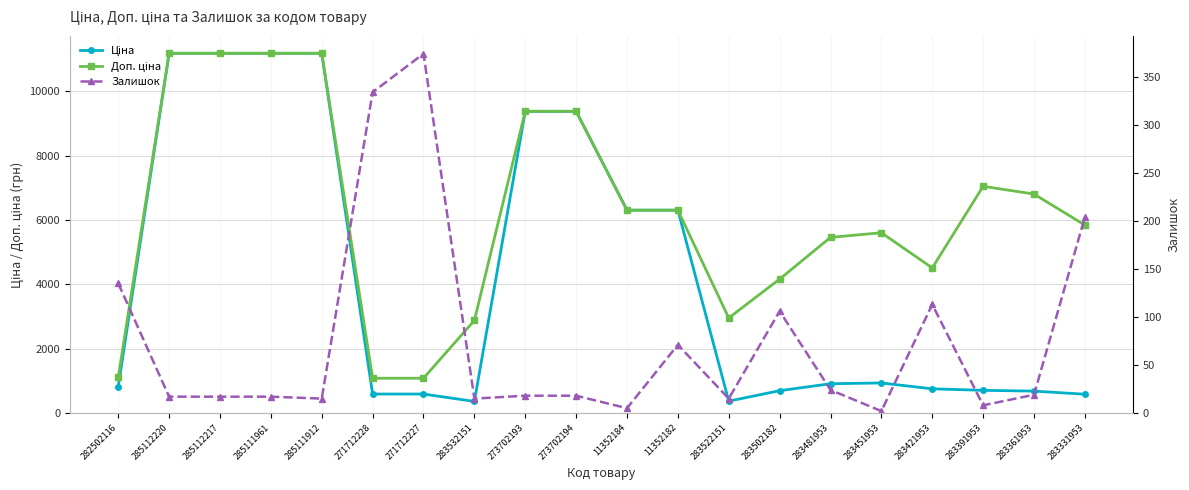

List the labels in order of Доп. ціна value, largest first.

285112220, 285112217, 285111961, 285111912, 273702193, 273702194, 283391953, 283361953, 11352184, 11352182, 283331953, 283451953, 283481953, 283421953, 283502182, 283522151, 283532151, 282502116, 271712228, 271712227